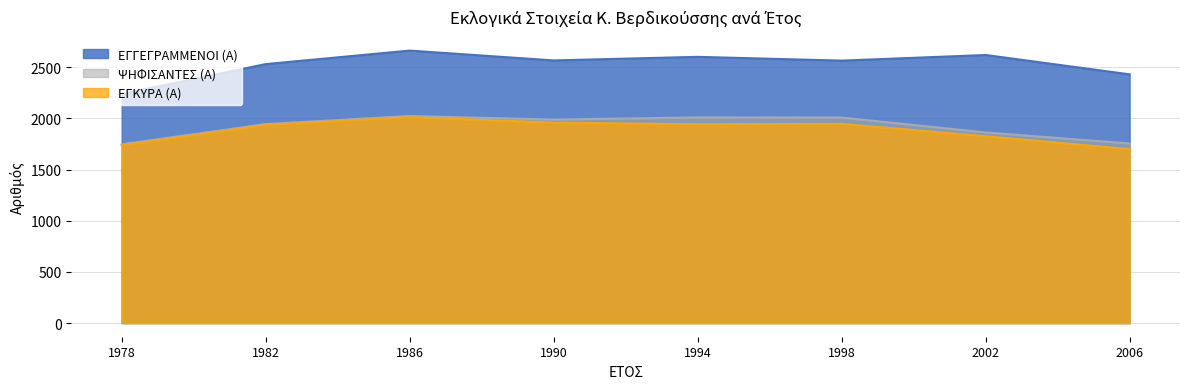

How many lines are shown in the chart?

3